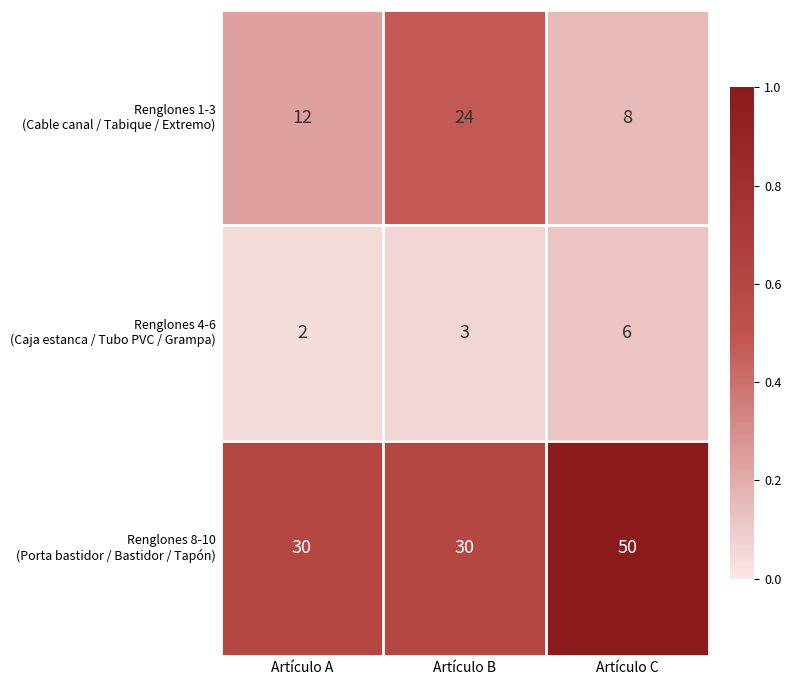

What is the maximum value shown in the chart?

50